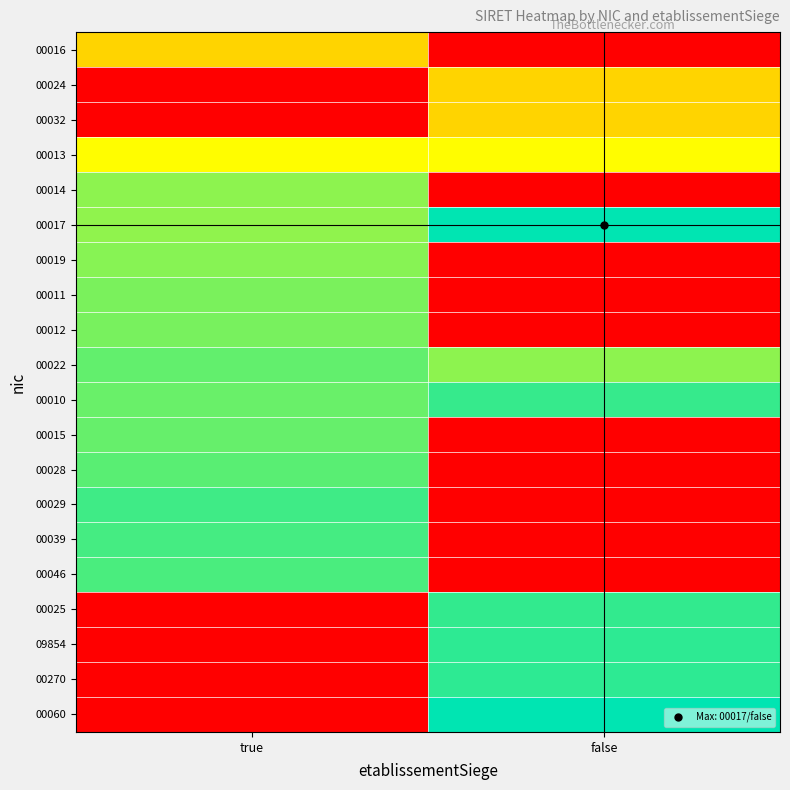

At how many categories does at least one series exceed 45493?

2